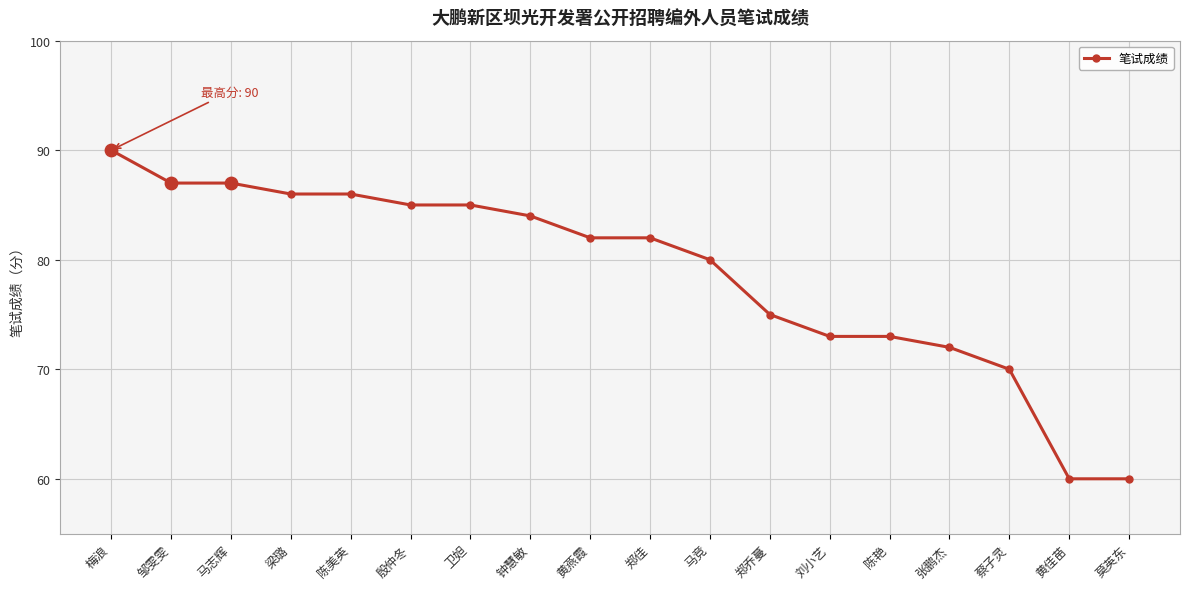

Between 殷仲冬 and 蔡子灵, which is larger?

殷仲冬